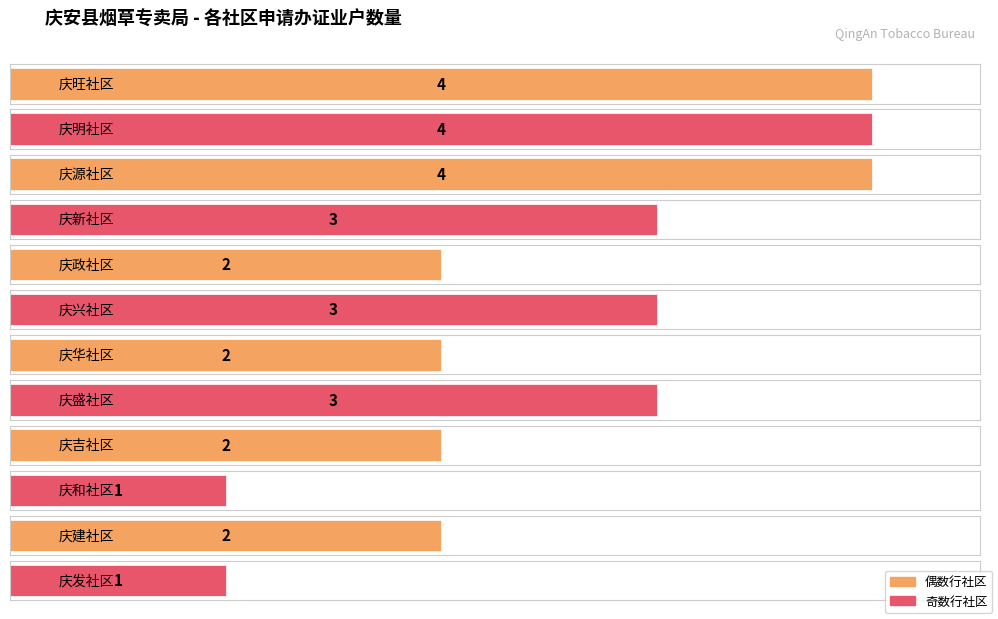

Does the chart contain stacked bars?

No